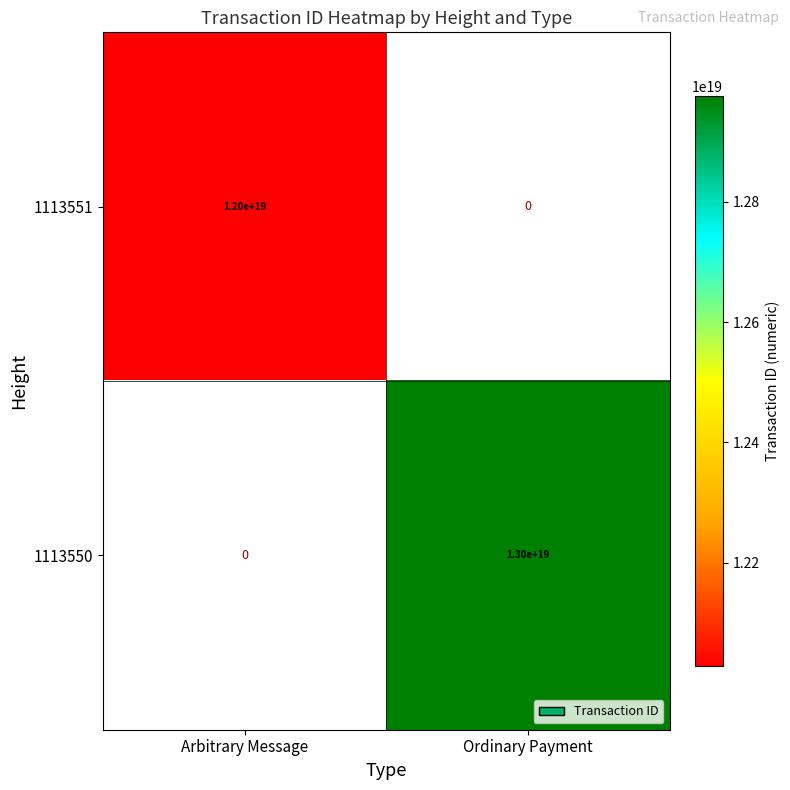

True or false: 1113550 has a value of 13000000000000000000 at Ordinary Payment.

True